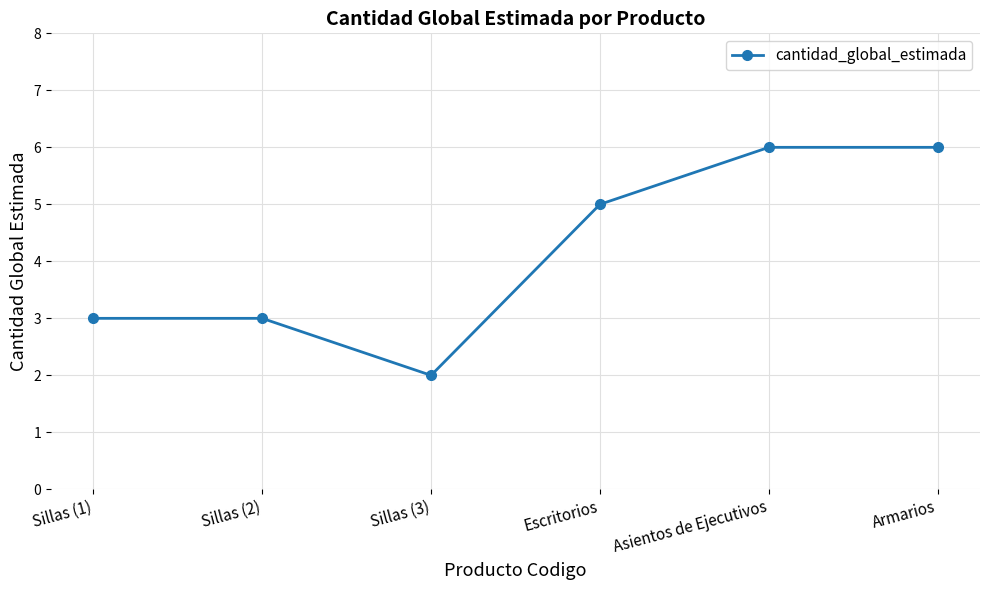

What is the difference between the maximum and second lowest values?

3